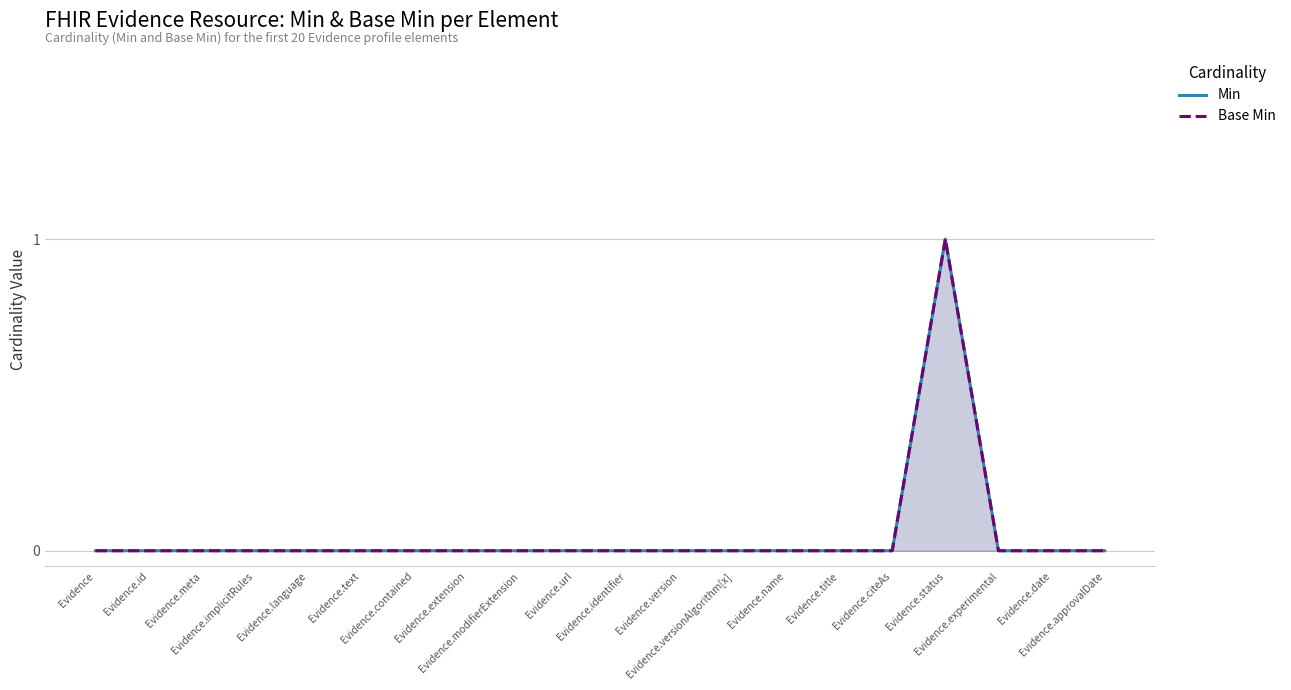

How many Base Min values are between 0 and 1?

20